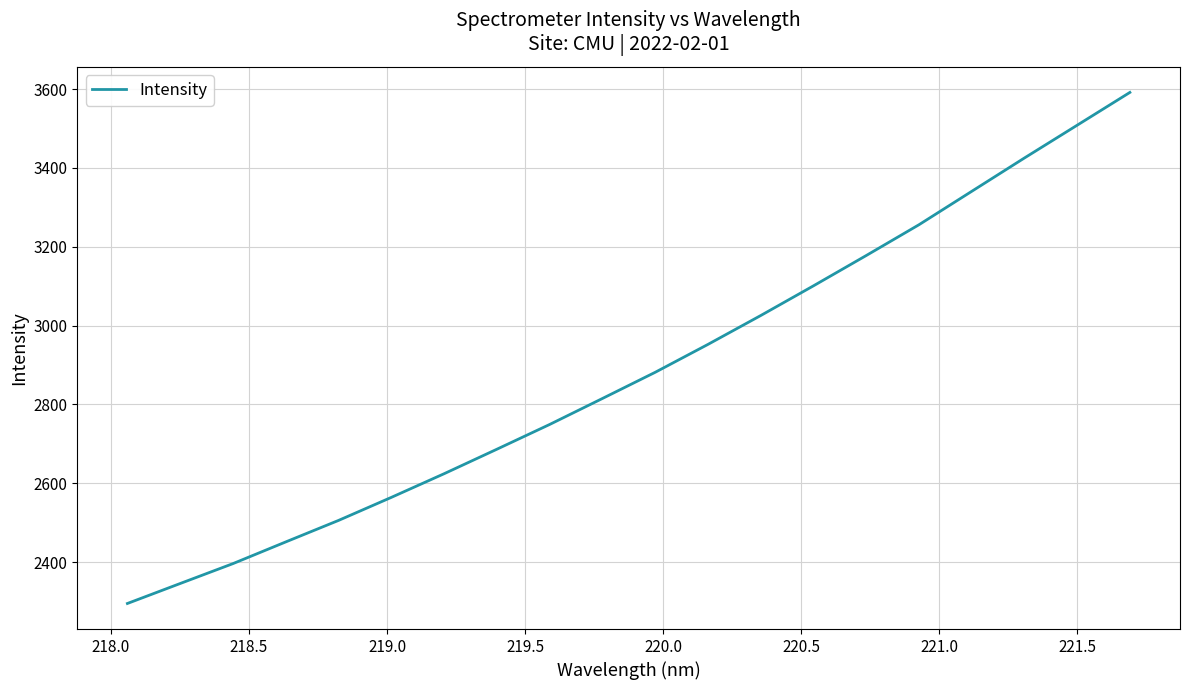

What is the average value?

2884.8